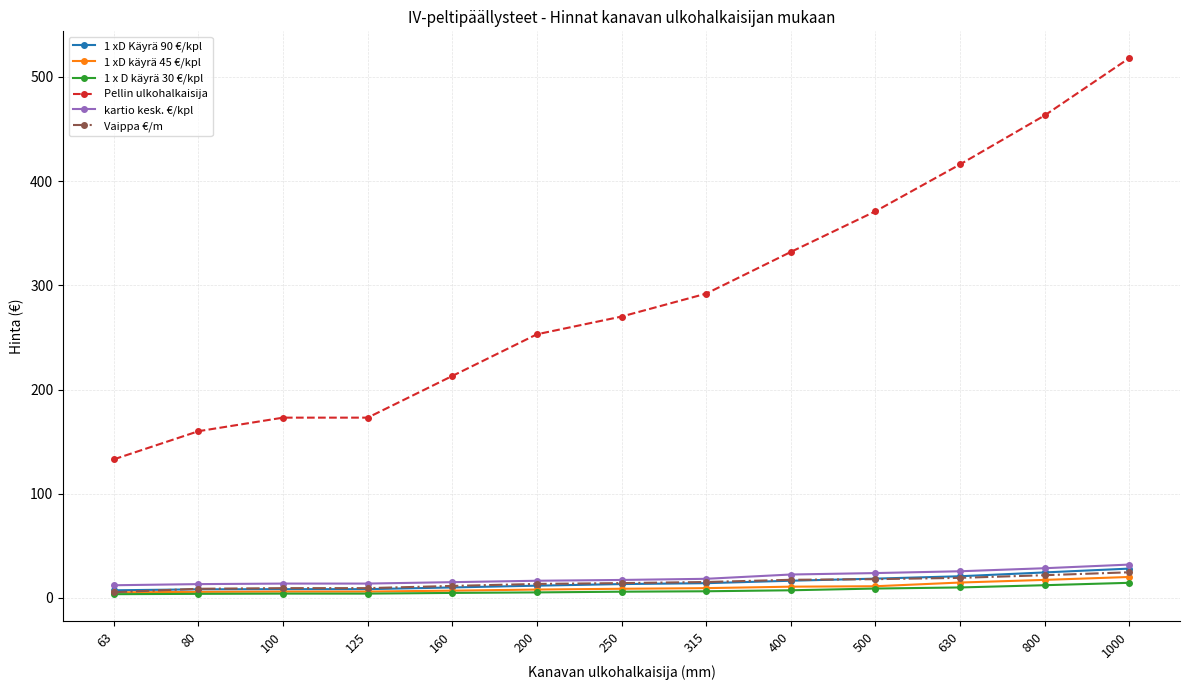

Which category has the highest value across all series?

1000